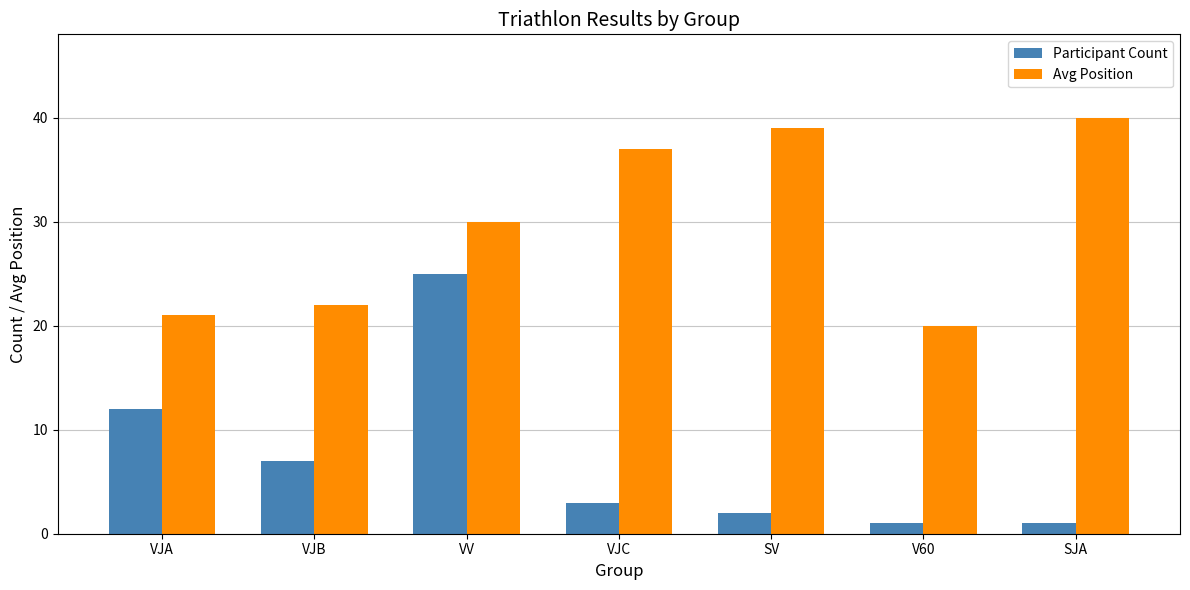

List the series in order of their overall mean, highest first.

Avg Position, Participant Count